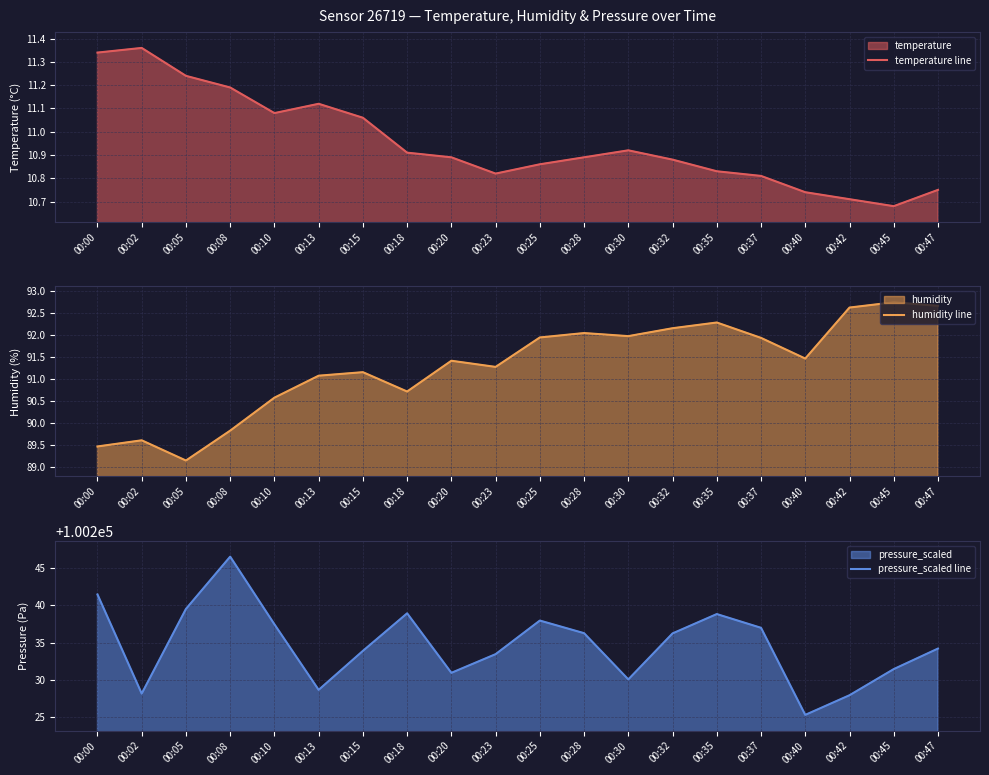

What is the smallest value displayed?

10.7